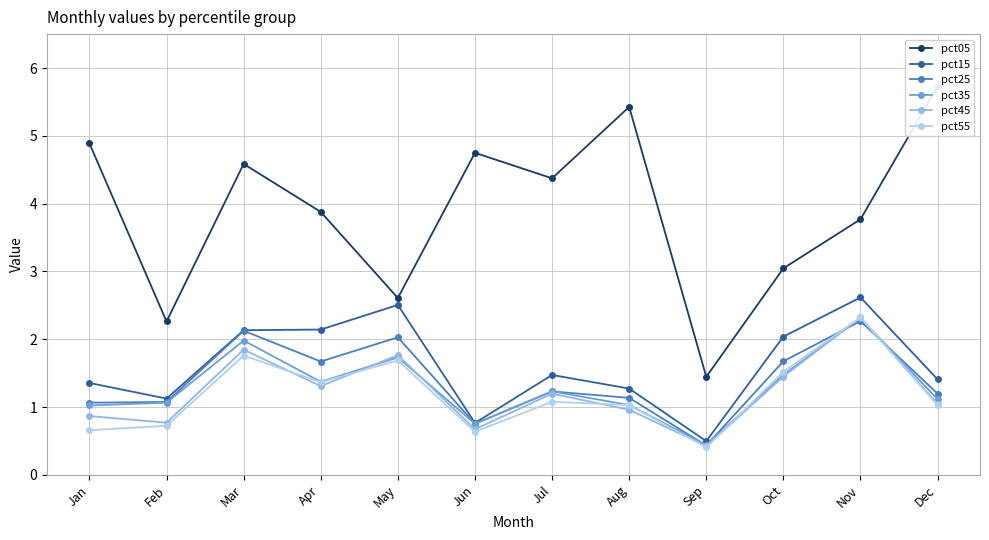

At which category does the chart reach its peak across all series?

Dec